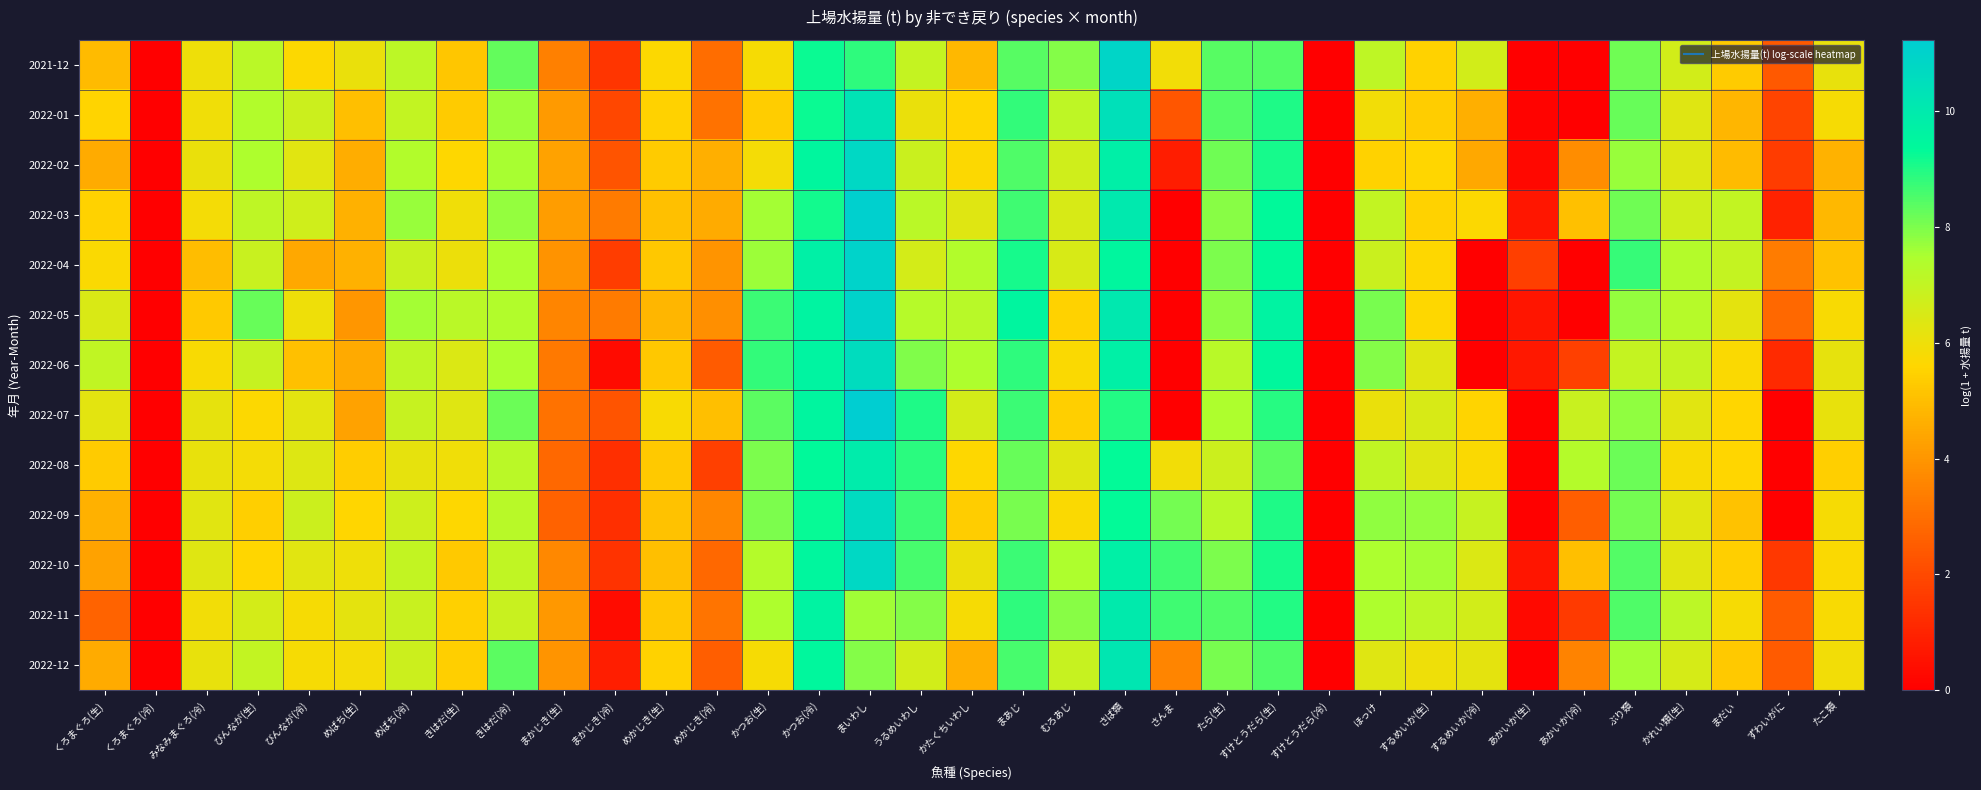

How many data points does each series have?

35